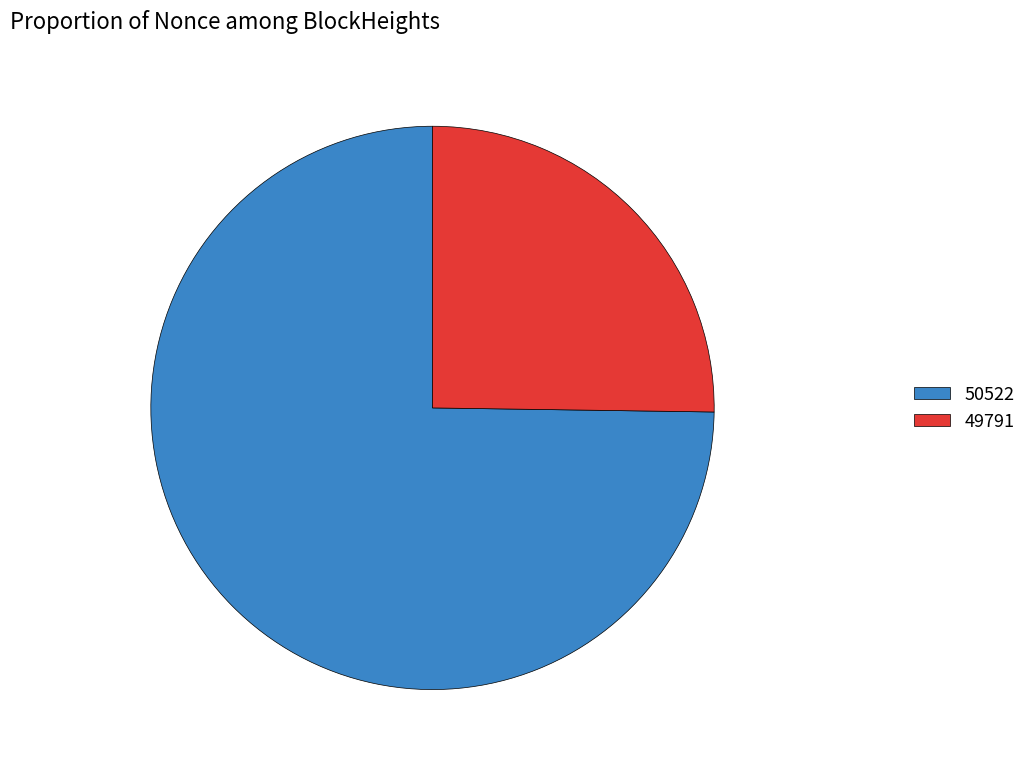

How many segments does this pie chart have?

2